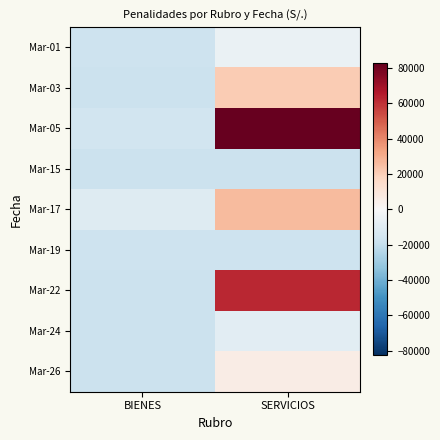

What is the minimum value shown in the chart?

-17504.4